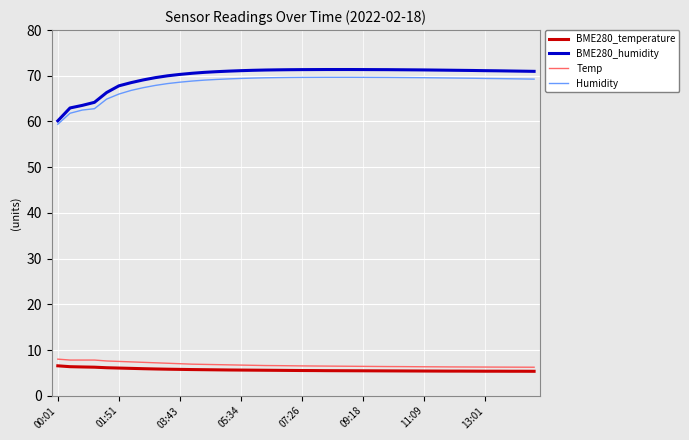

Which series has the widest spread of values?

BME280_humidity